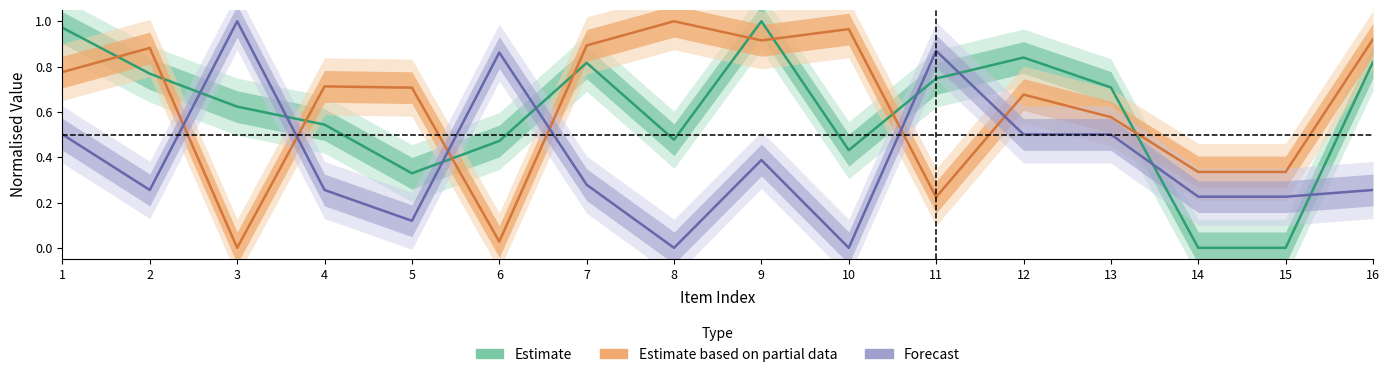

What is the maximum value shown in the chart?

1.0